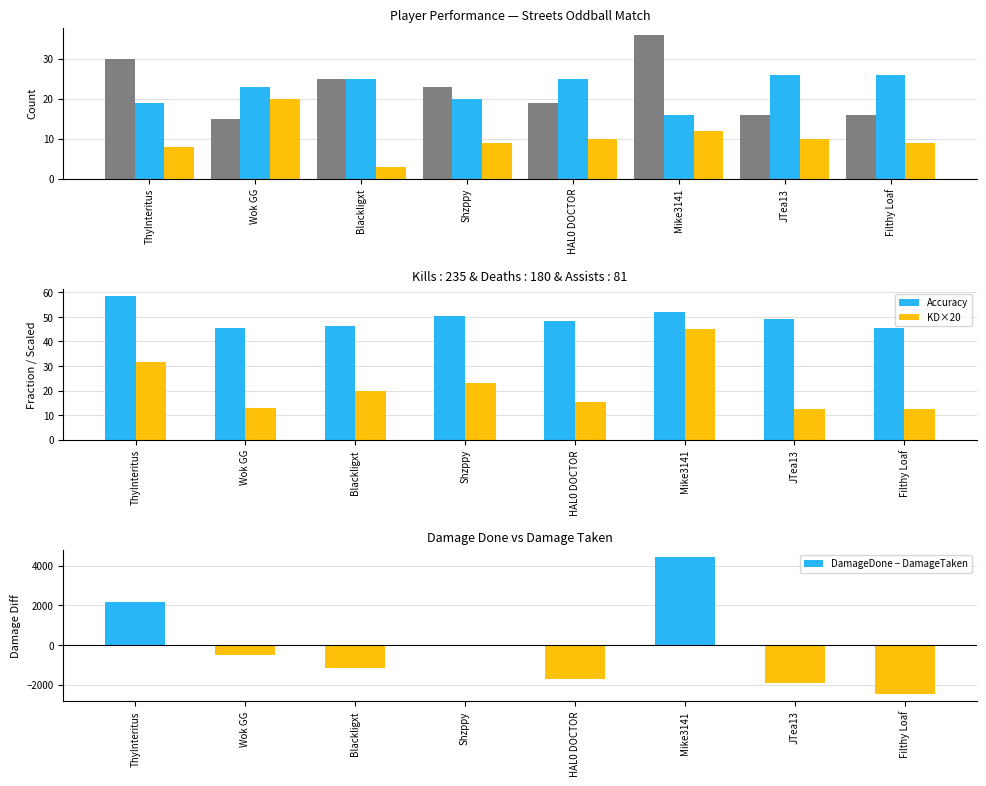

What is the label of the 2nd bar from the left?

Wok GG